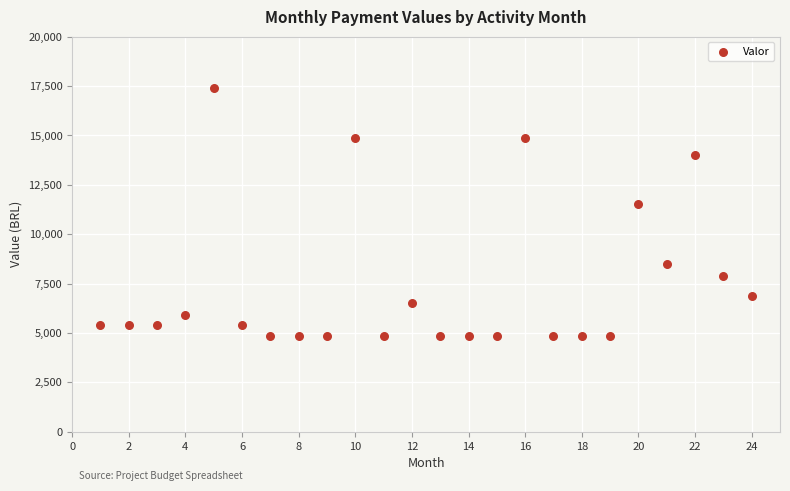

What is the range of Y values (max minus min)?

12520.0